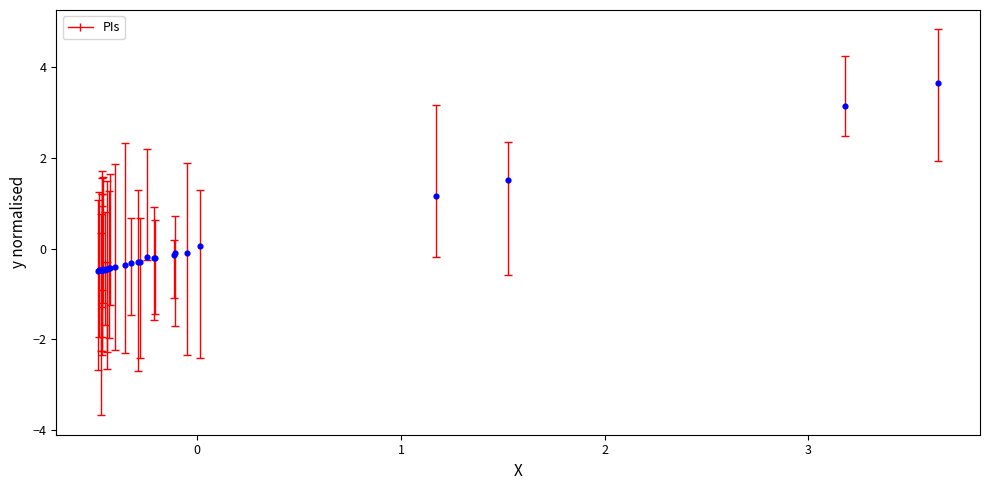

What Y value in the scatter plot is closest to 1?

1.2